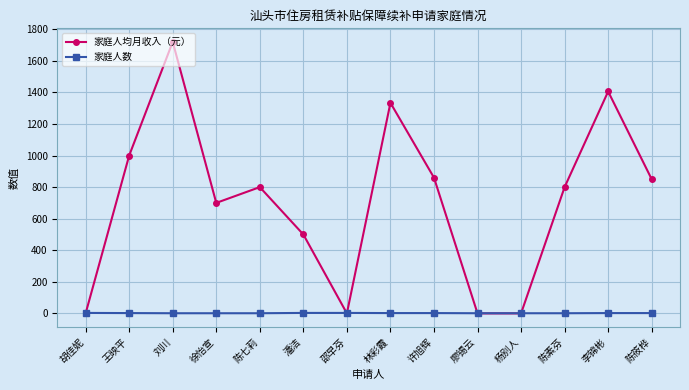

What is the label of the 3rd point from the right?

陈素芬